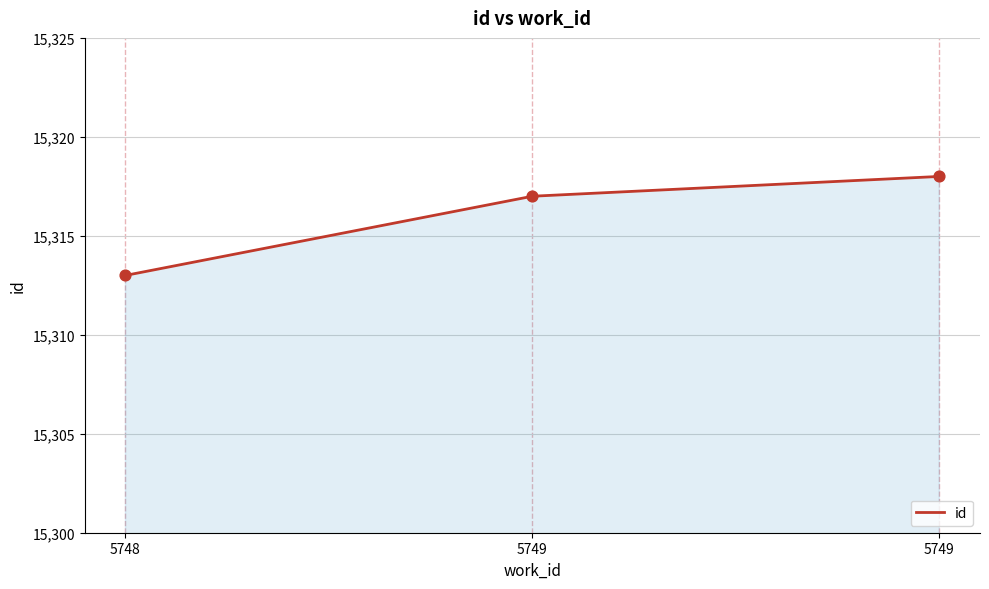

Approximately how many times larger is the value at 5749 compared to 5749?

1.0